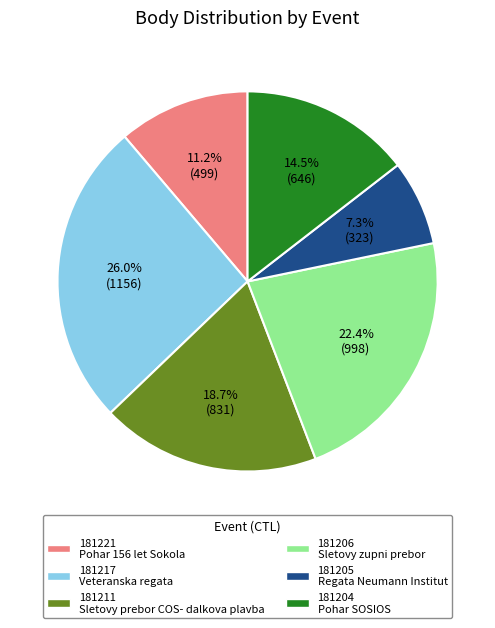

Between 181211 and 181205, which is larger?

181211